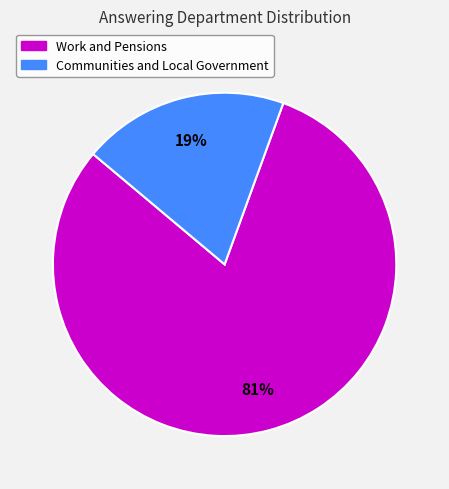

Which has a higher value, Communities and Local Government or Work and Pensions?

Work and Pensions